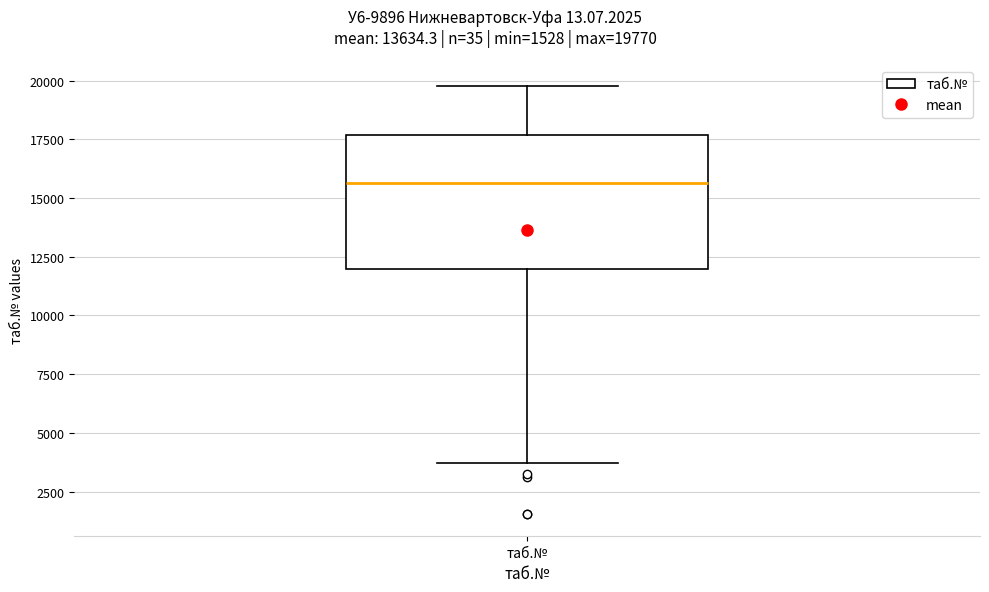

Transcribe this box plot: give where the median line is, the range the box spans, and where the two whiskers end, as read against the y-axis. The values are not printed on the chart, so give them approximately, as read against the axis.

median 15500, box 12000 to 17500, whiskers 3500 to 20000